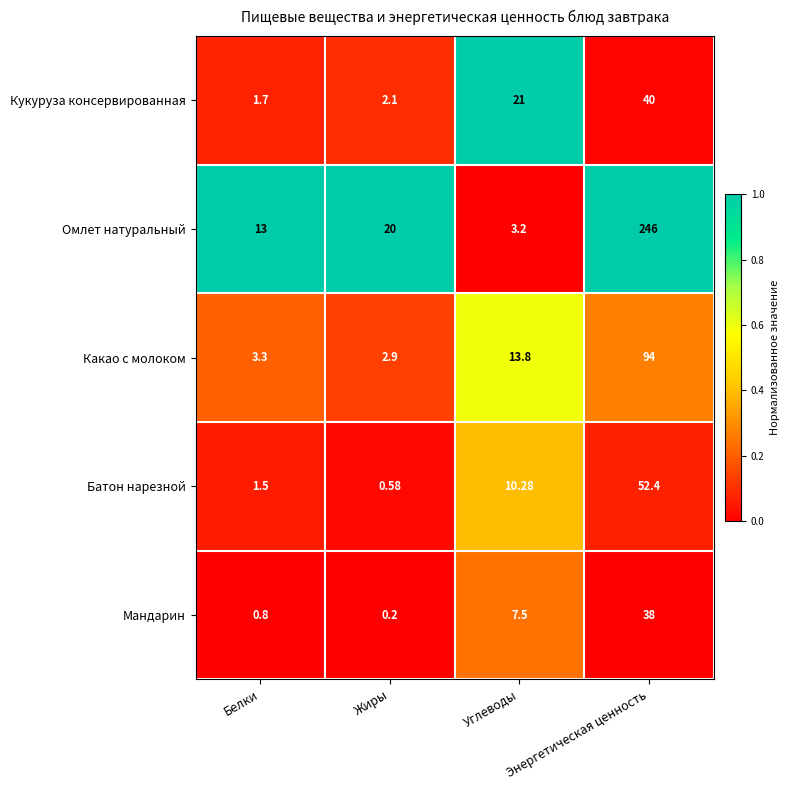

Which series has the largest total across all categories?

Омлет натуральный